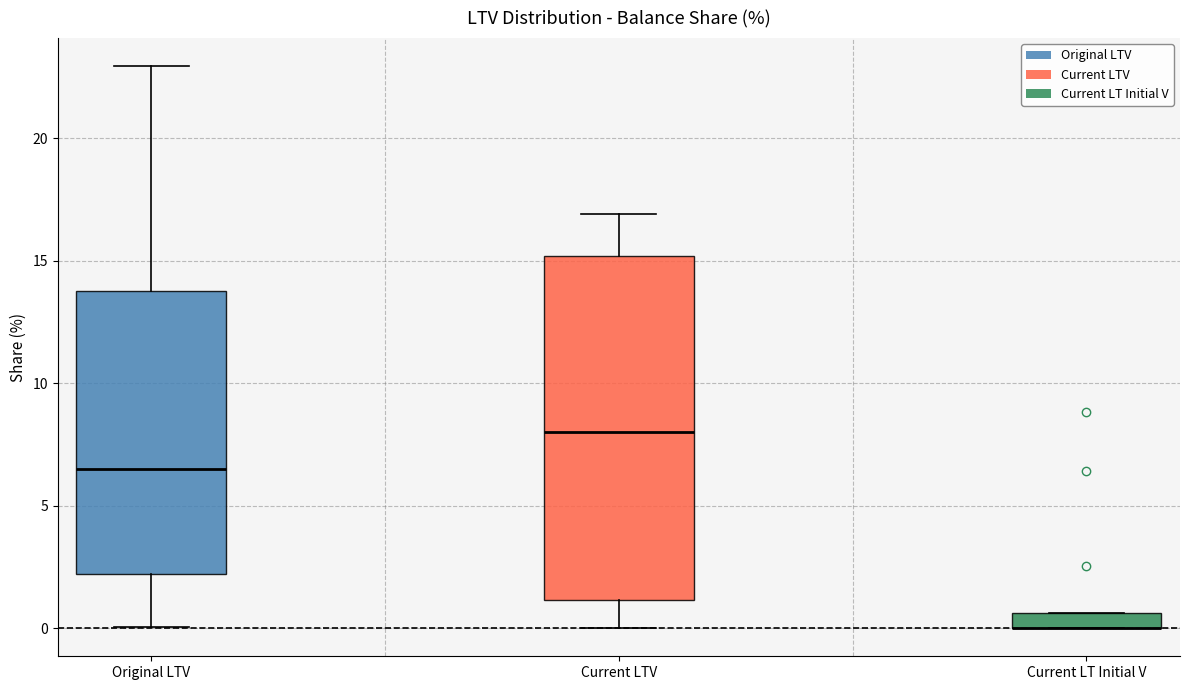

Which box is the tallest, from its lower edge to its upper edge?

Current LTV